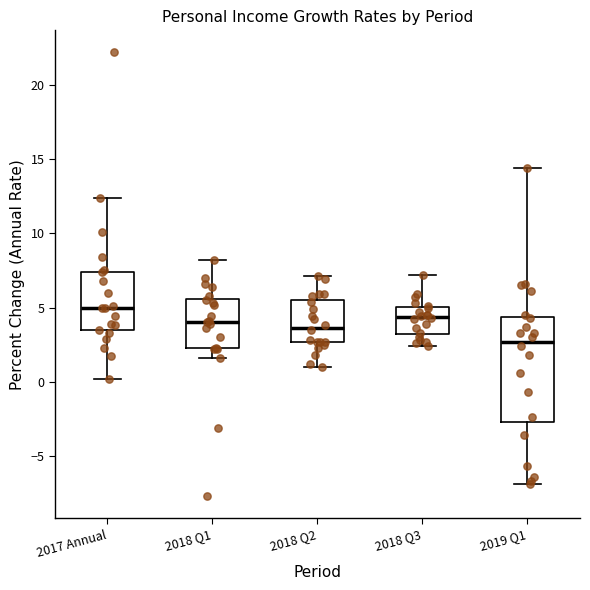

Which box is the tallest, from its lower edge to its upper edge?

2019 Q1